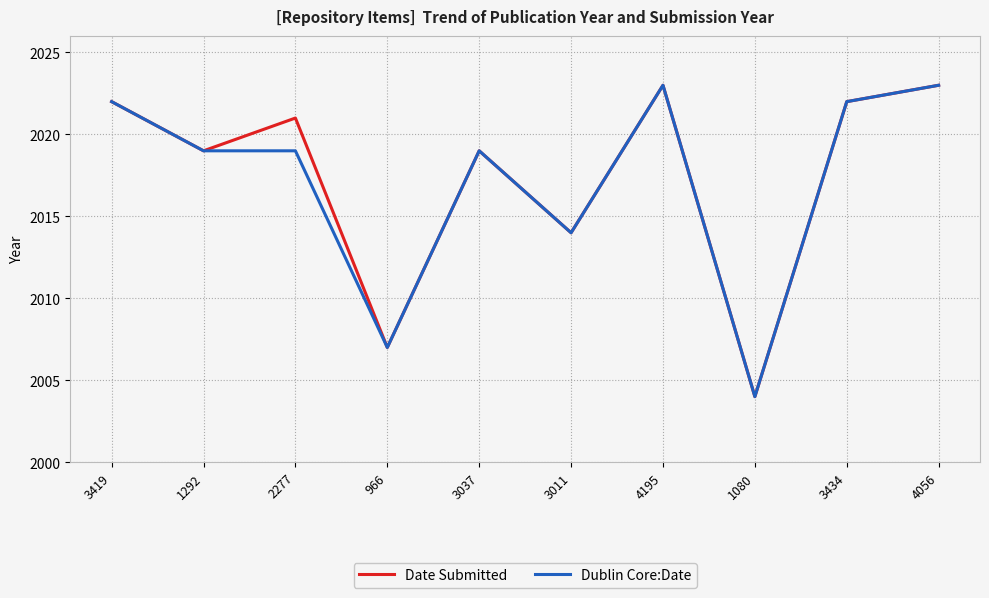

True or false: Date Submitted has a value of 1084 at 3419.

False